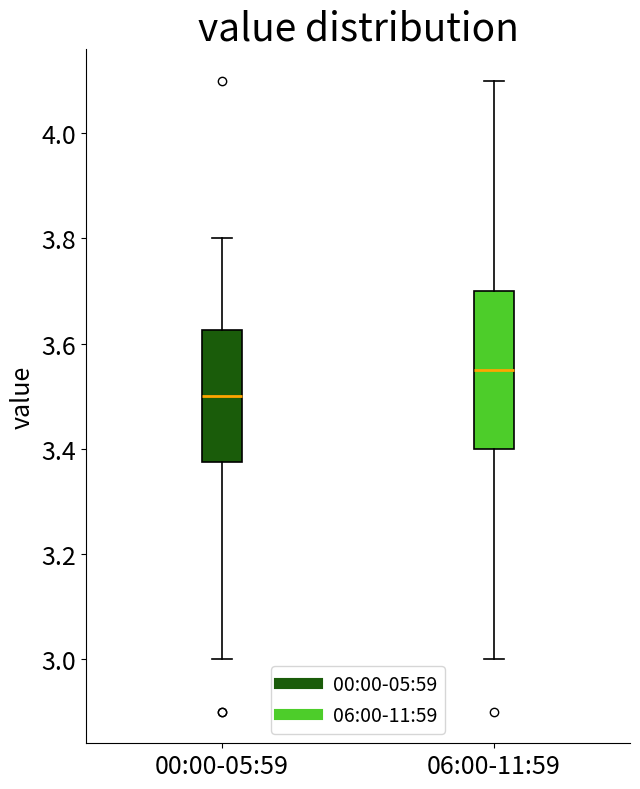

Where is the upper edge of the box for 00:00-05:59 on the y-axis? The values are not printed on the chart, so give them approximately, as read against the axis.

3.62